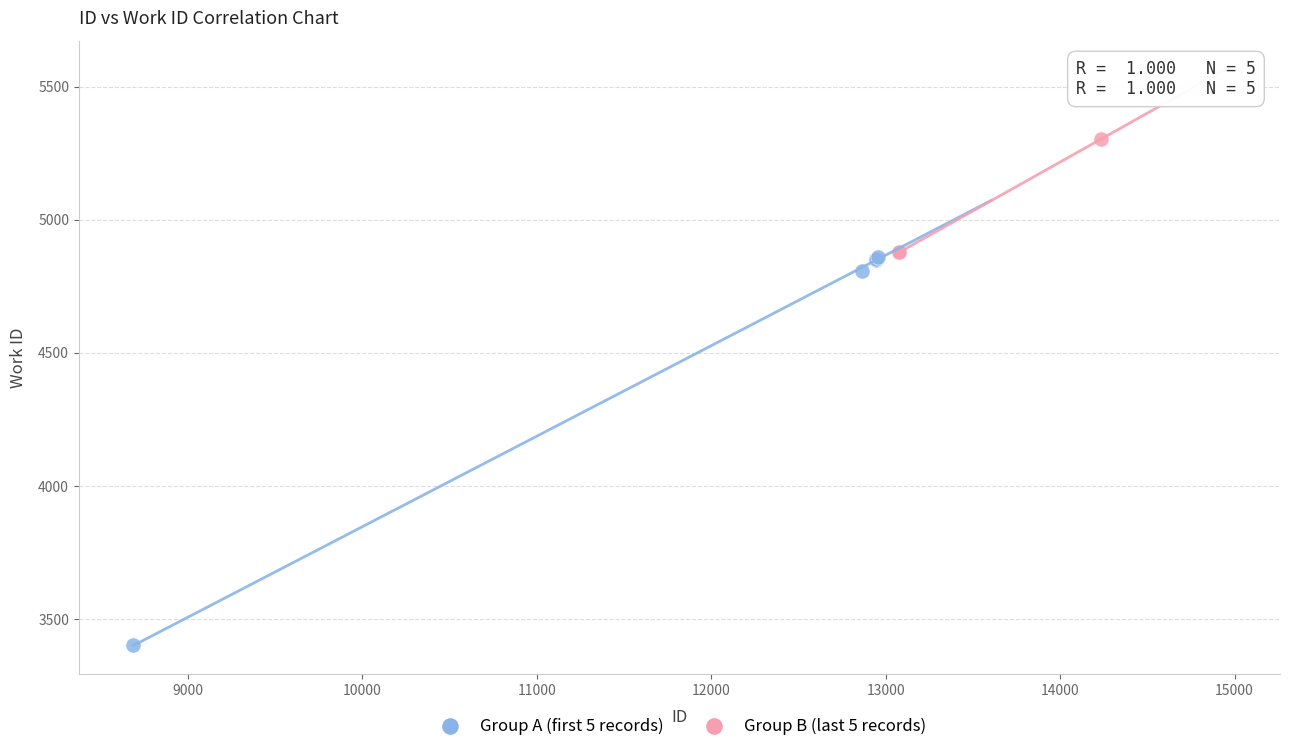

Which series reaches the minimum Y coordinate?

Group A (first 5 records)